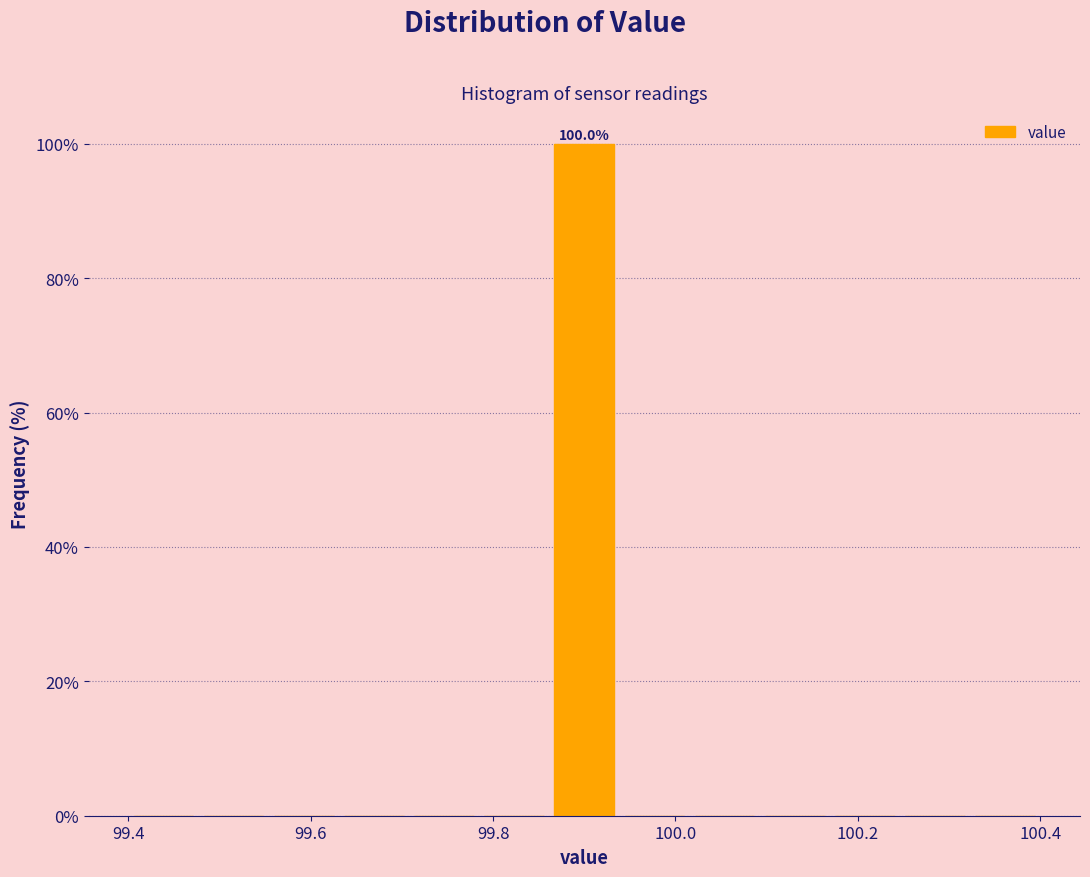

Around what value on the x-axis is the tallest bar? Give the approximate position of its centre, as read against the axis.

99.90